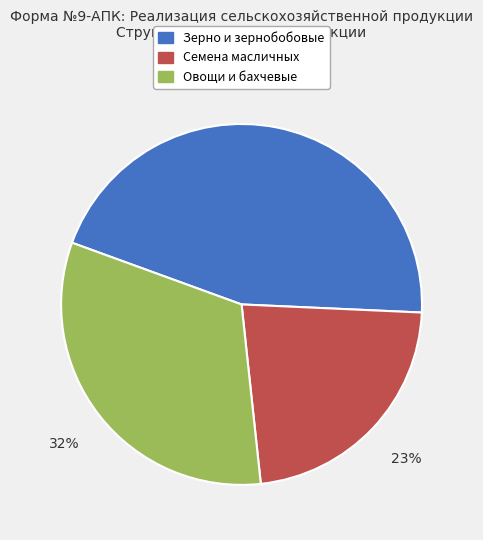

Is there any slice that represents more than half of the pie?

No